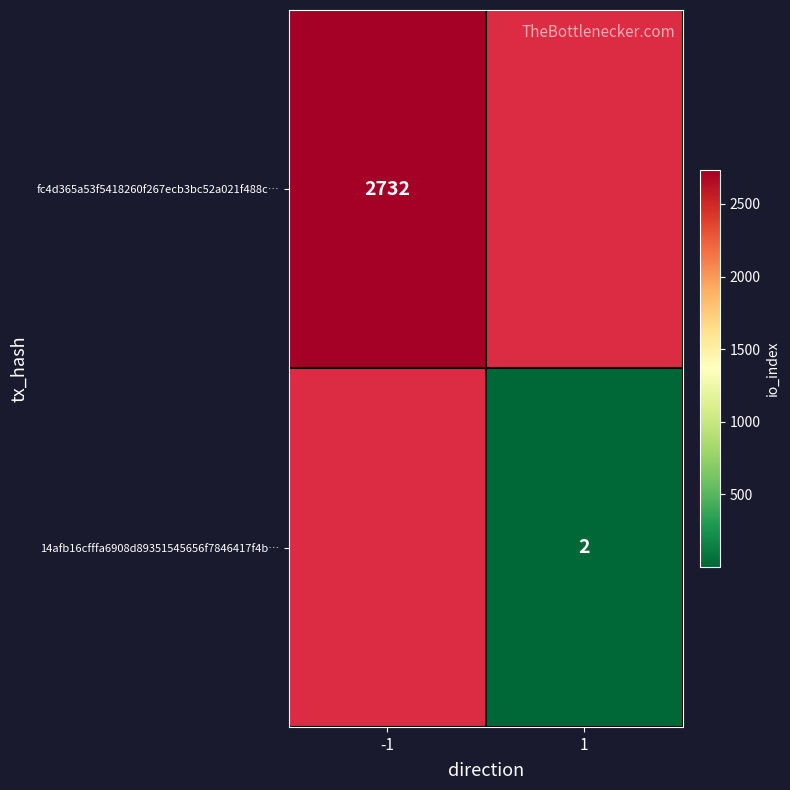

True or false: 14afb16cfffa6908d89351545656f7846417f4b… has a value of 3 at 1.

False